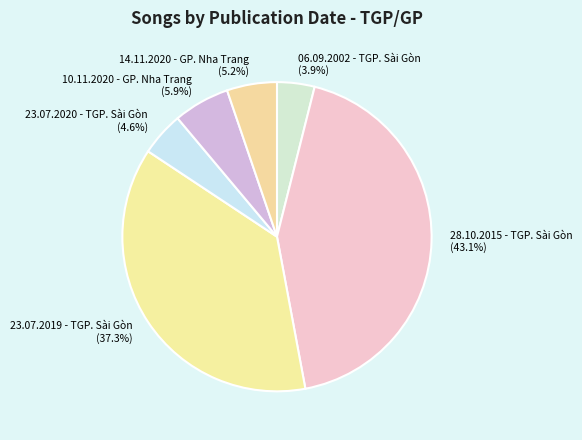

Is it true that 23.07.2019 - TGP. Sài Gòn is 37% of the pie?

True